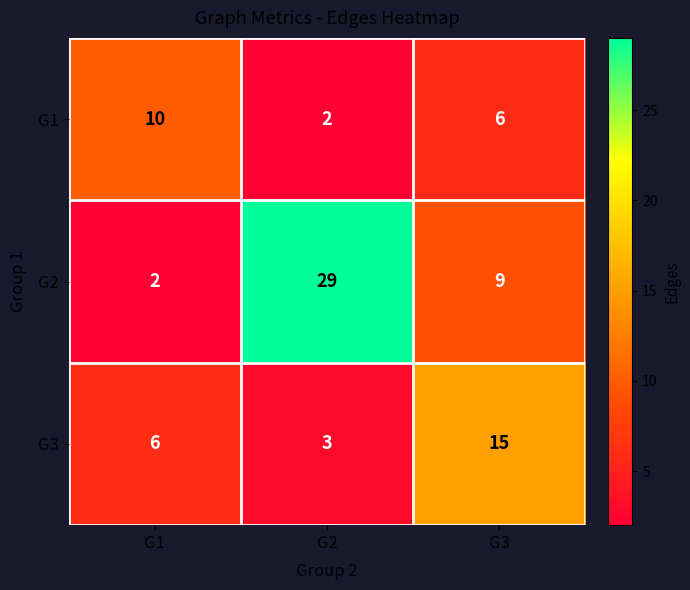

What is the minimum value shown in the chart?

2